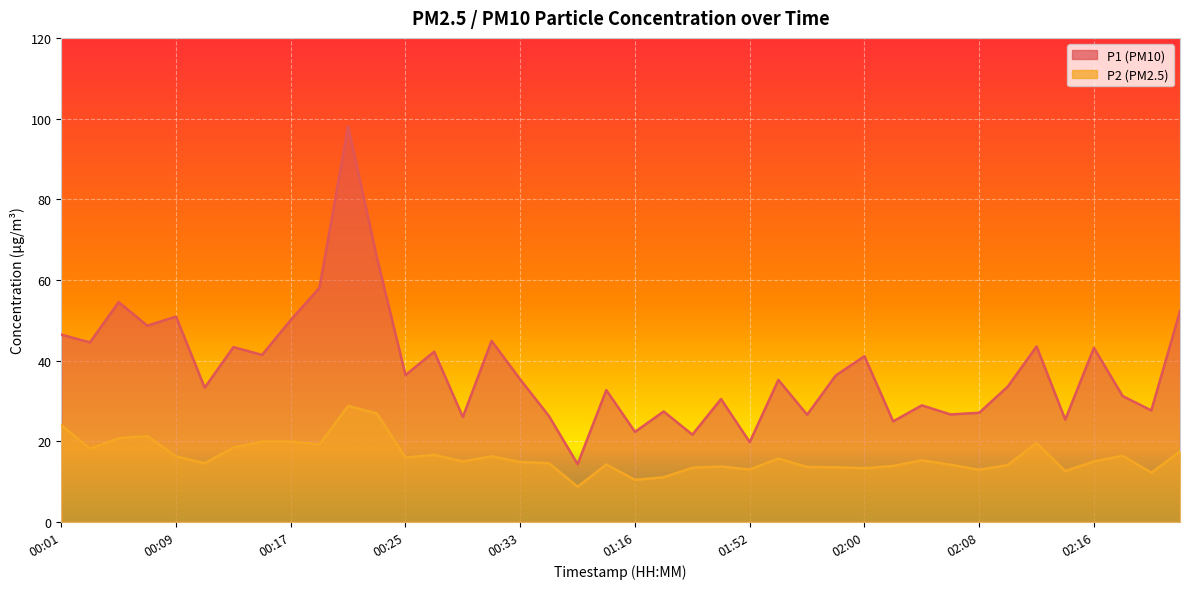

Which has a higher value, 00:15 or 00:05?

00:05